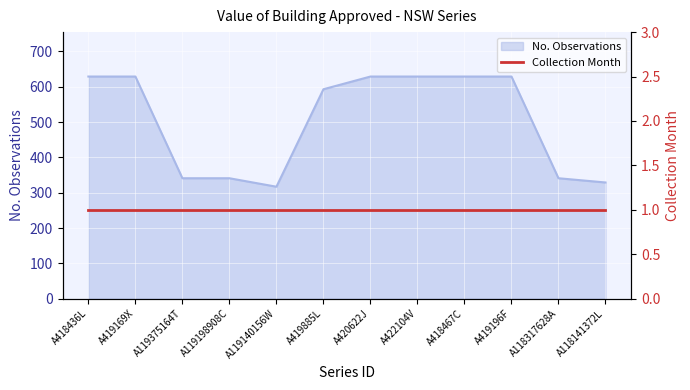

Rank the categories by value from lowest to highest.

A119140156W, A118141372L, A119375164T, A119198908C, A118317628A, A419885L, A418436L, A419169X, A420622J, A422104V, A418467C, A419196F